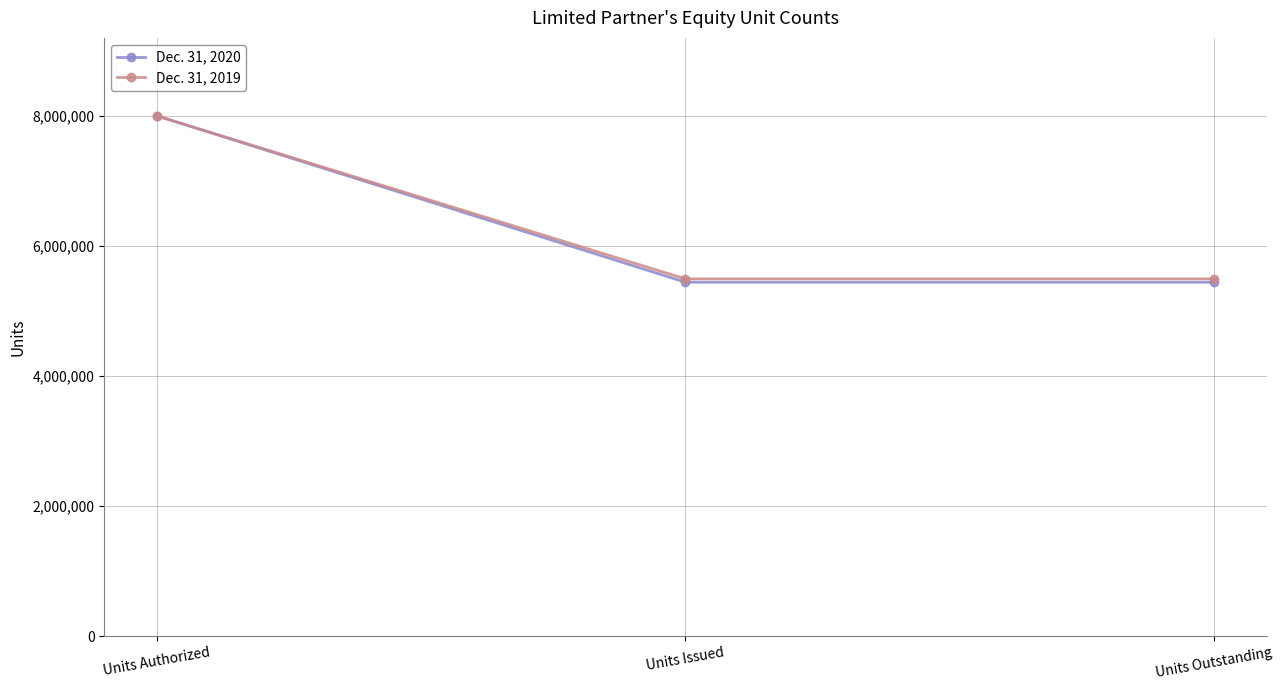

Reading left to right, extract all data points from this chart.

Dec. 31, 2020: Units Authorized=8000000	Units Issued=5441928	Units Outstanding=5441928
Dec. 31, 2019: Units Authorized=8000000	Units Issued=5492967	Units Outstanding=5492967